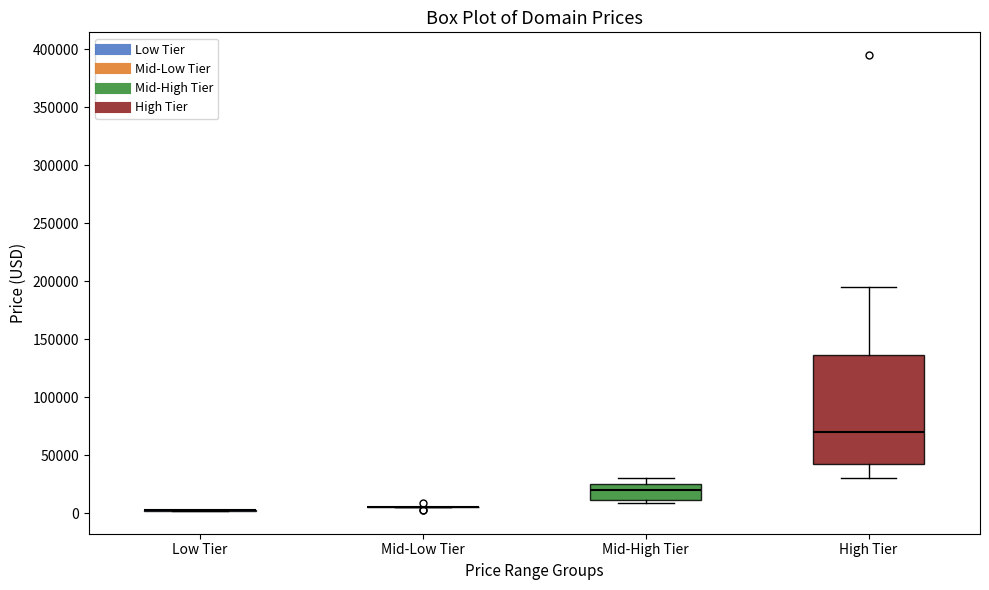

Reading left to right, read every box against the y-axis: the position of its median line, the range the box covers, and the ends of its whiskers. The values are not printed on the chart, so give them approximately, as read against the axis.

Low Tier: box collapsed to a line at 0, whiskers 0 to 5000
Mid-Low Tier: box collapsed to a line at 5000, whiskers 5000 to 5000
Mid-High Tier: median 20000, box 10000 to 25000, whiskers 10000 (just below the box's lower edge) to 30000
High Tier: median 70000, box 40000 to 135000, whiskers 30000 to 195000